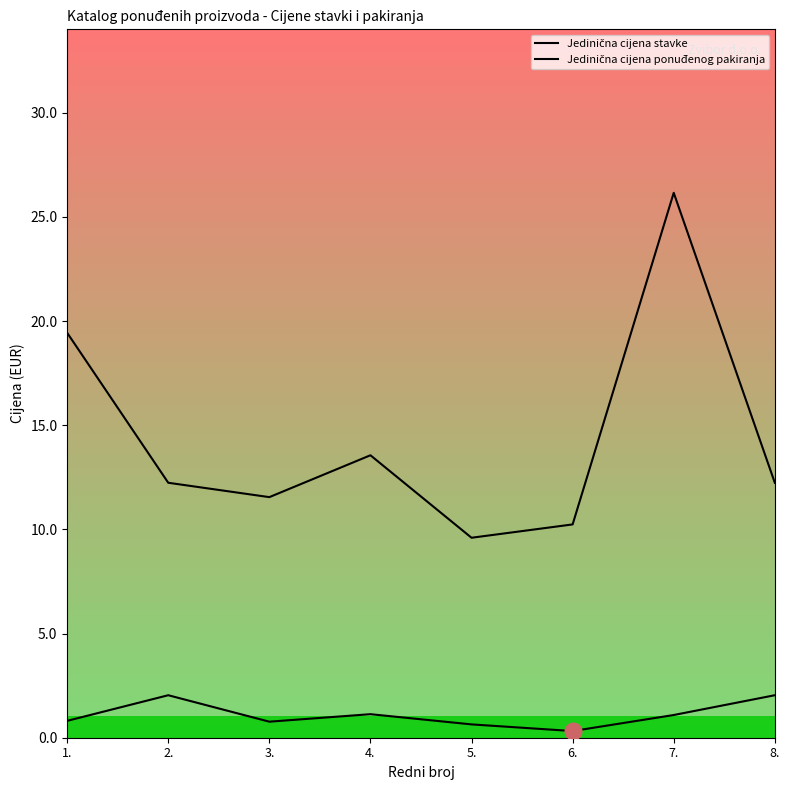

How many series are shown in this chart?

2